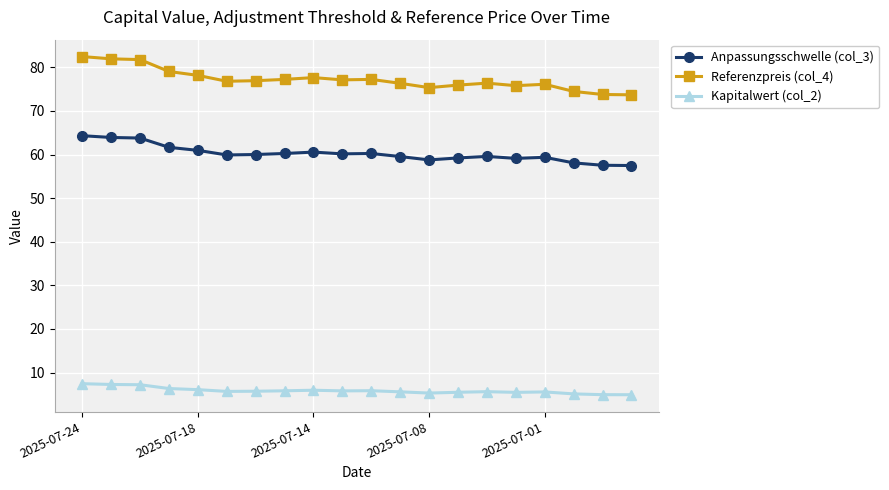

Which series has the widest spread of values?

Referenzpreis (col_4)